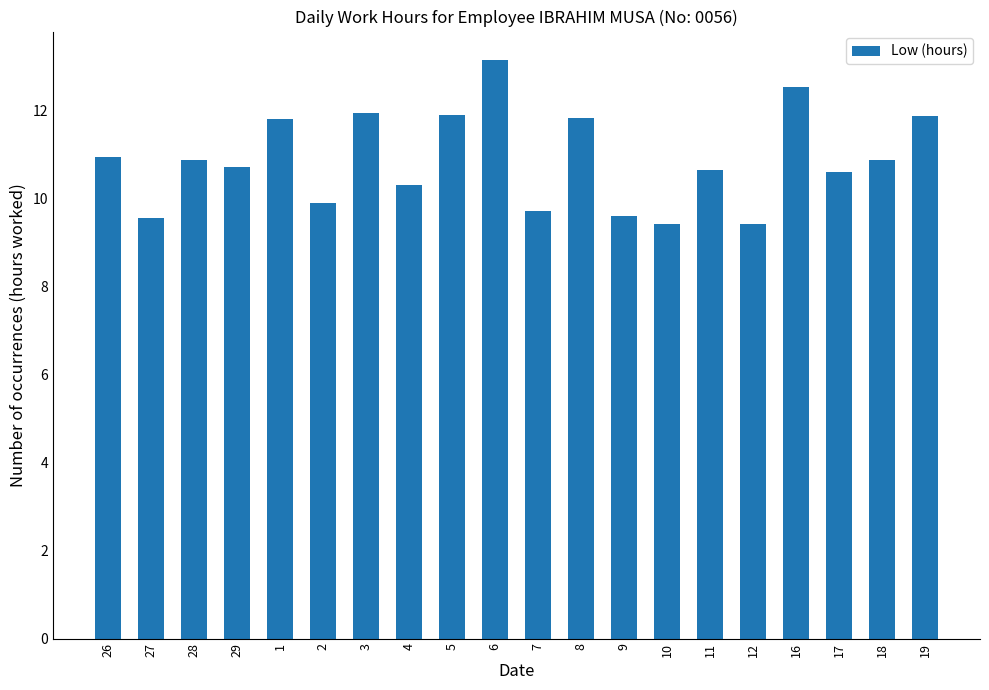

What is the value of the 12th bar from the left?

11.8